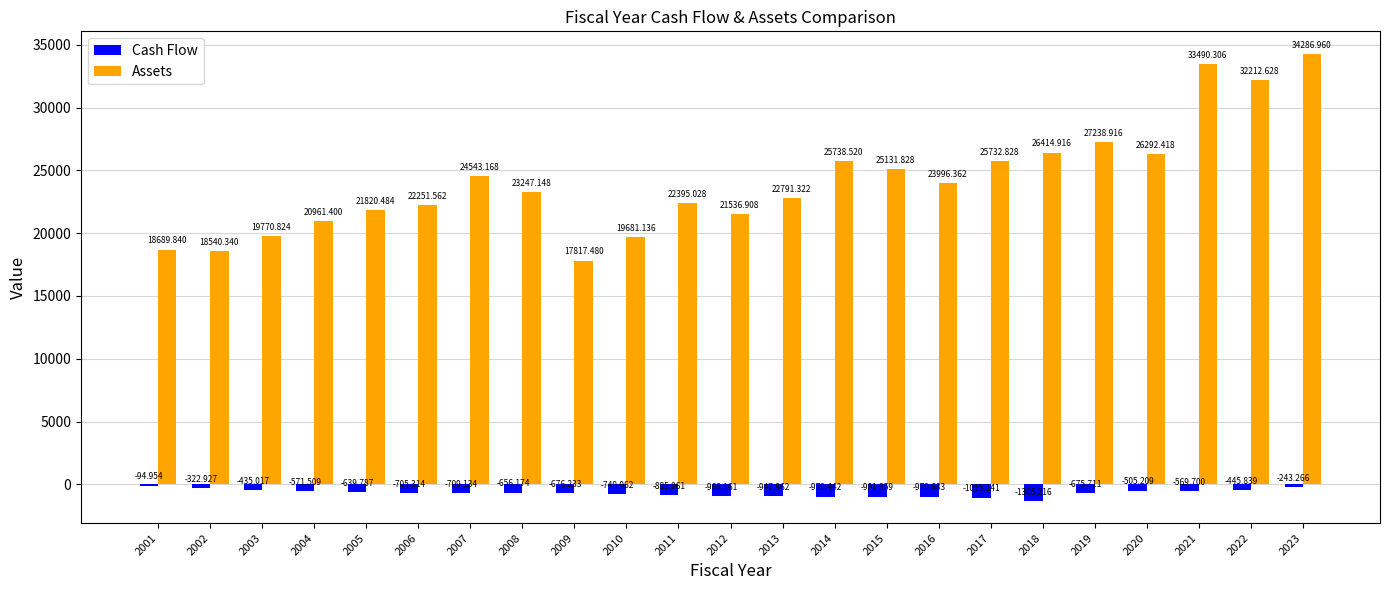

Are the bars grouped side by side (vs. stacked)?

Yes